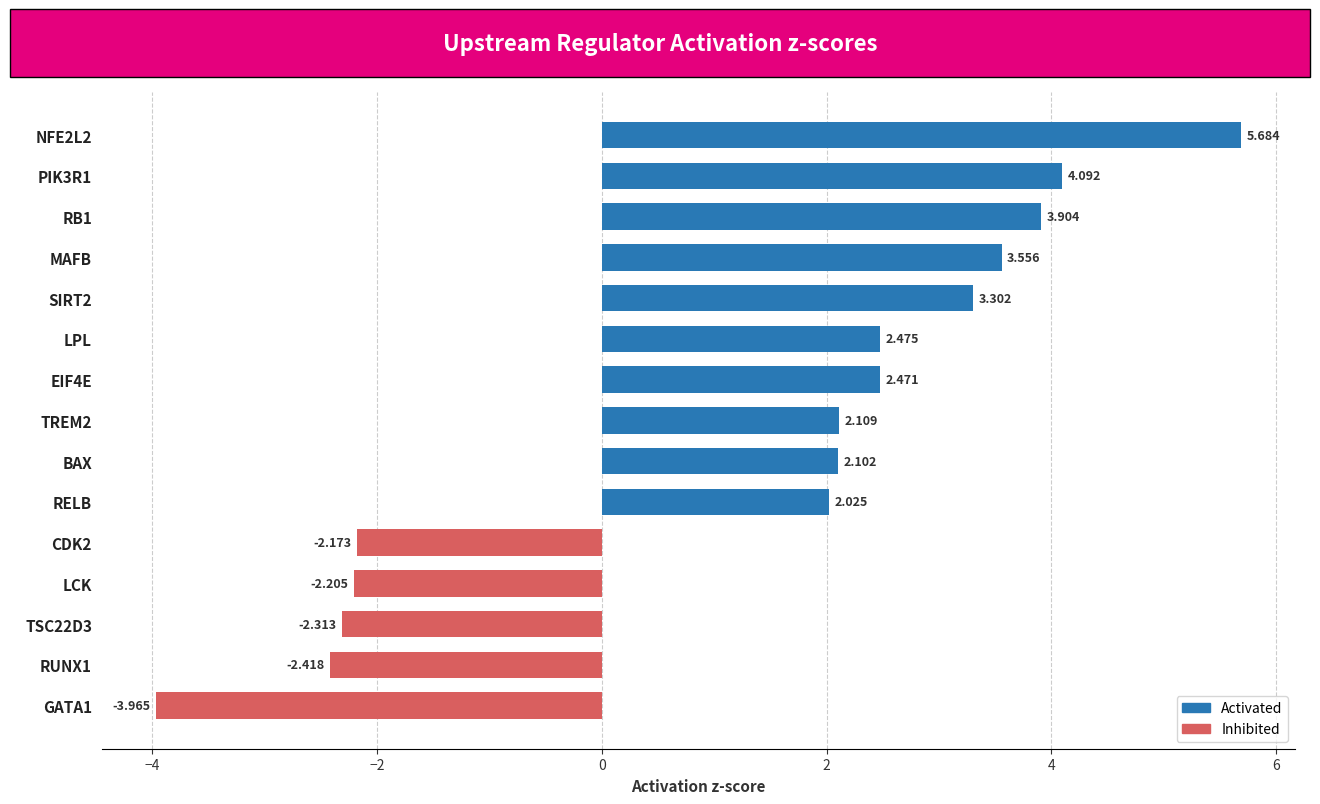

What is the difference between the maximum and minimum values?

9.6